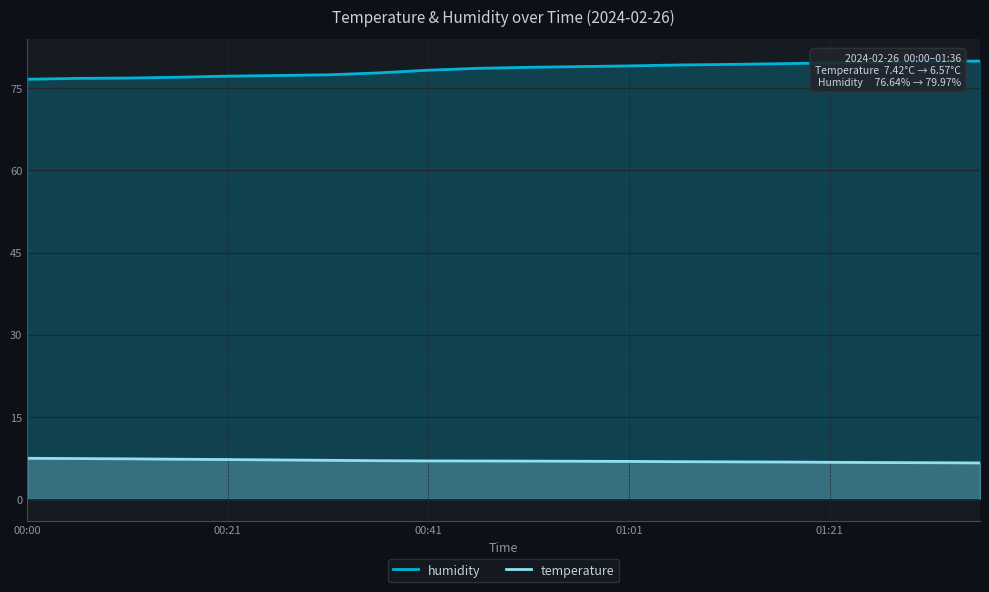

How many categories are shown in the chart?

20